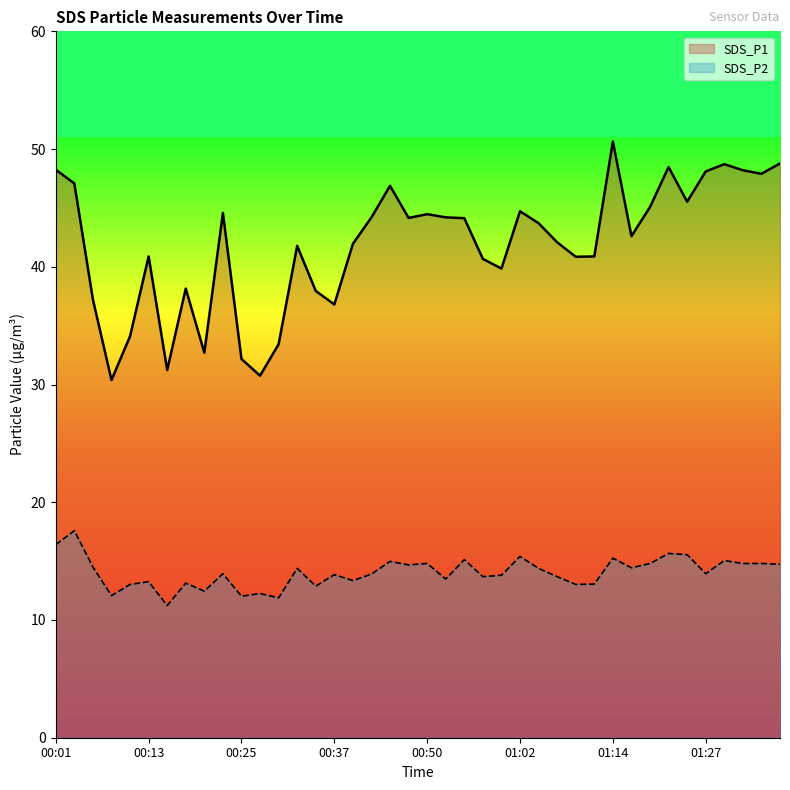

What is the difference between the SDS_P2 values at 01:22 and 01:17?

1.2